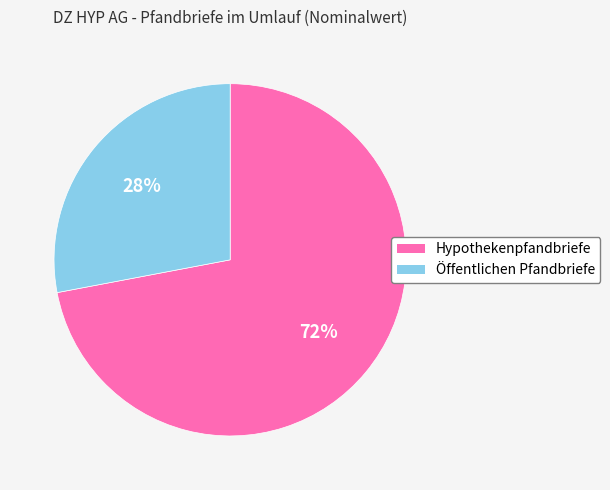

To the nearest percent, what is the combined percentage of Hypothekenpfandbriefe and Öffentlichen Pfandbriefe?

100%